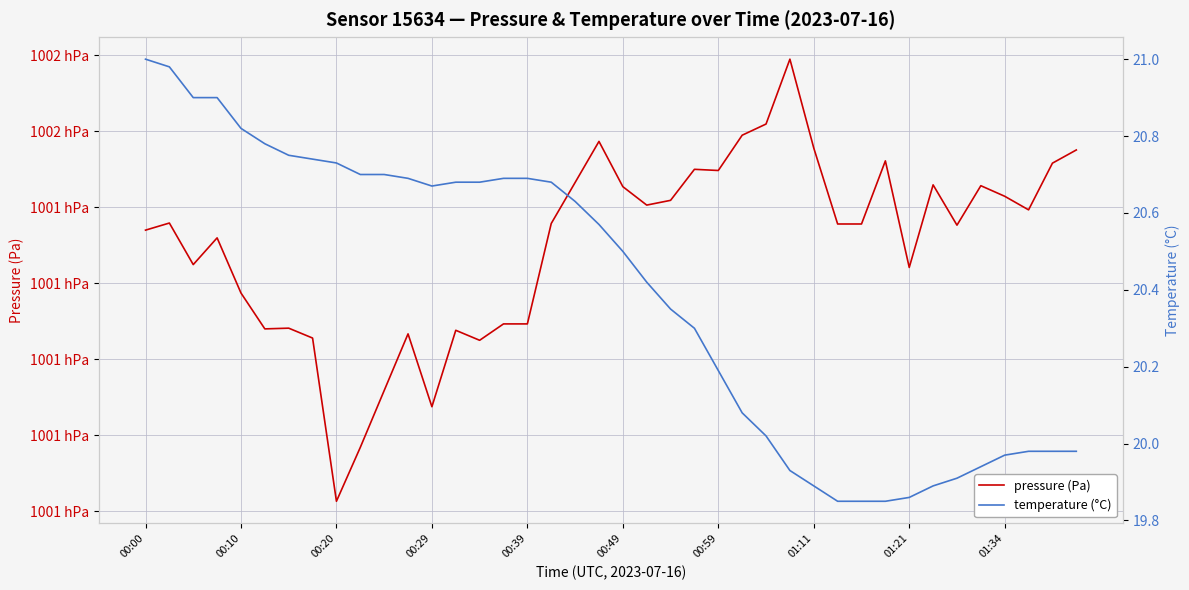

What is the value of the temperature (°C) point at the 2nd from the left?

21.0